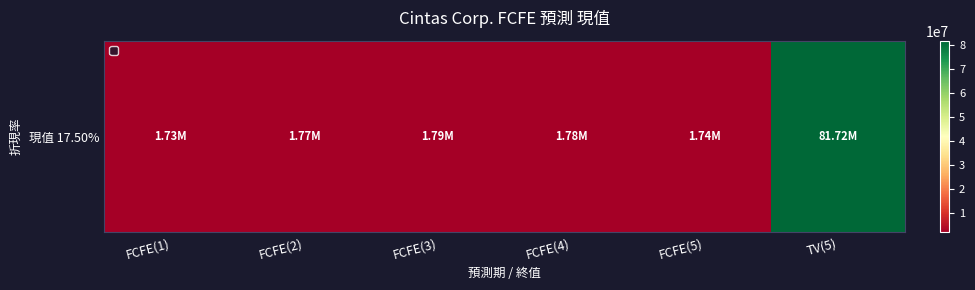

True or false: the data shows 1778836 at FCFE(4).

True